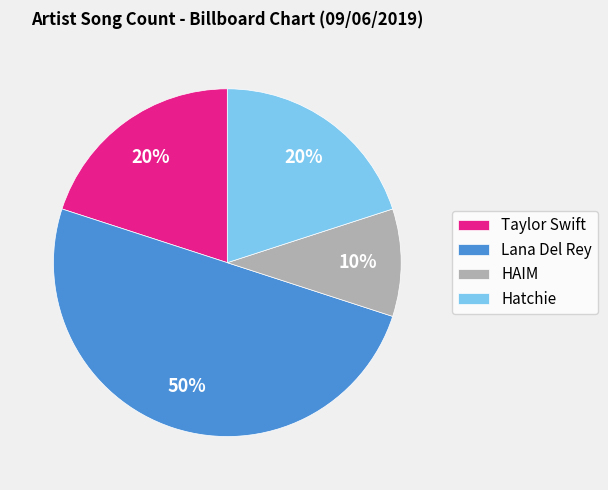

True or false: Hatchie accounts for 28% of the total.

False